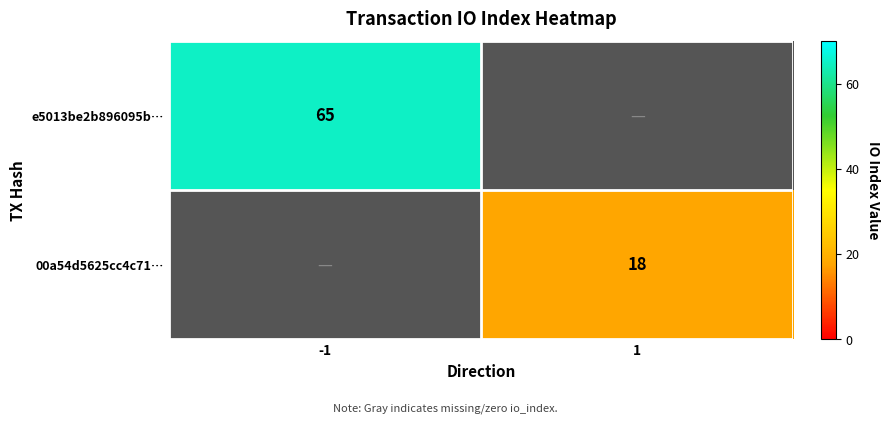

Is the value of e5013be2b896095b… at -1 greater than the value of 00a54d5625cc4c71… at 1?

Yes